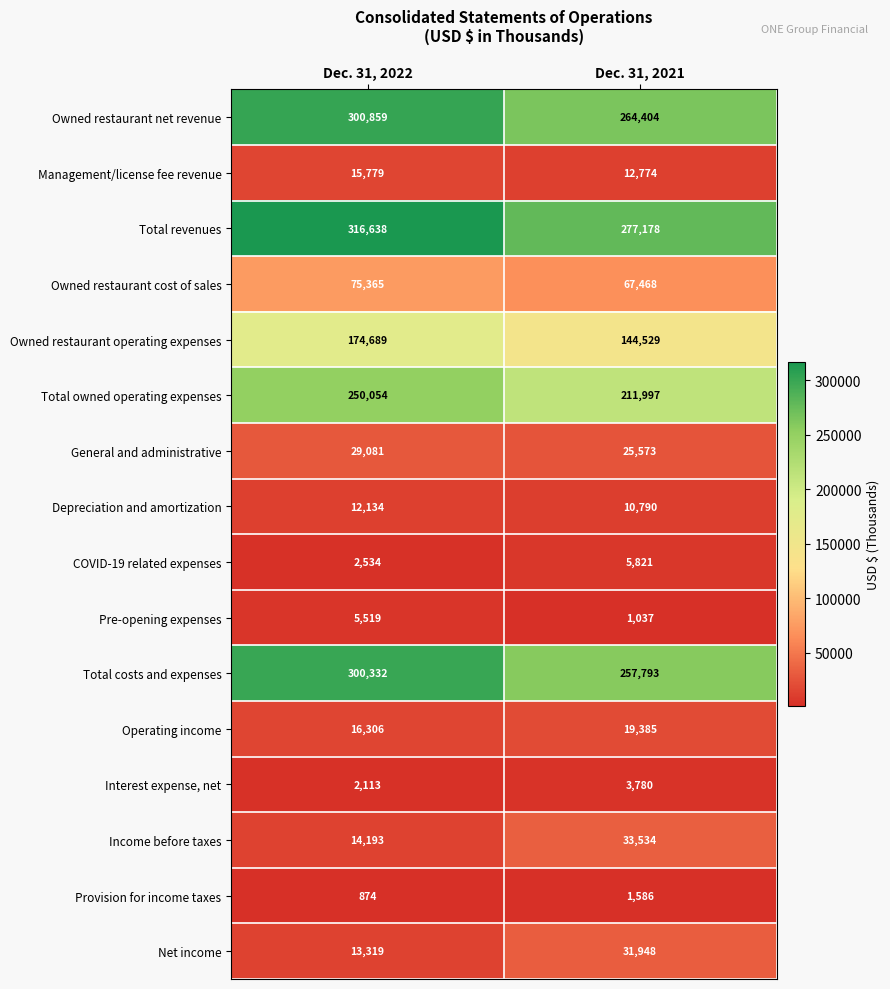

What is the difference between the maximum and minimum values in the Depreciation and amortization series?

1344